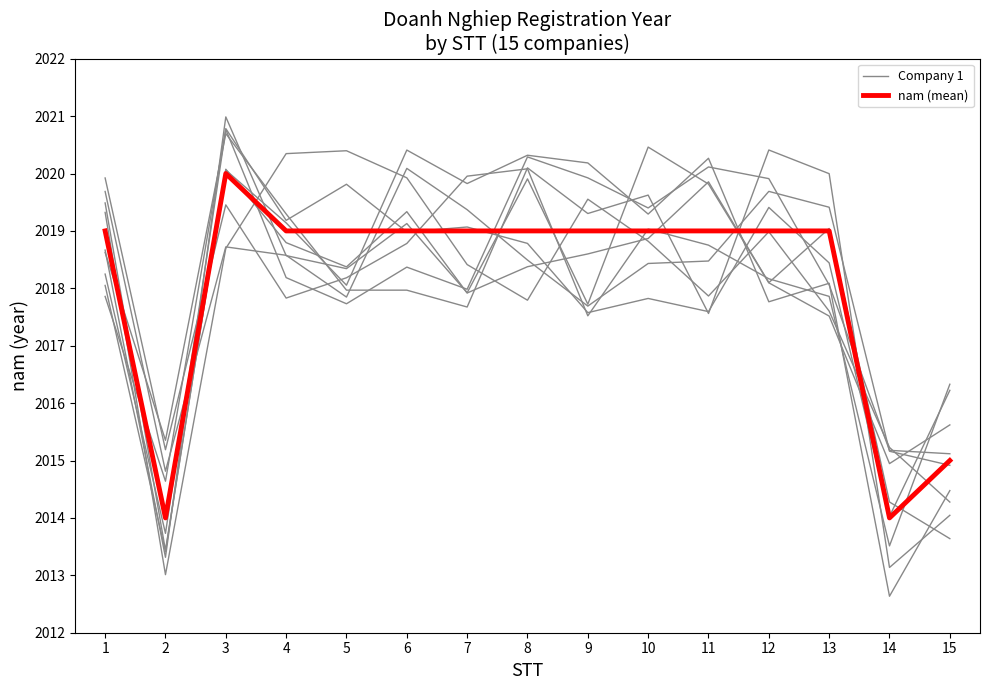

Rank the series by their average value, from highest to lowest.

nam (mean), Company 1